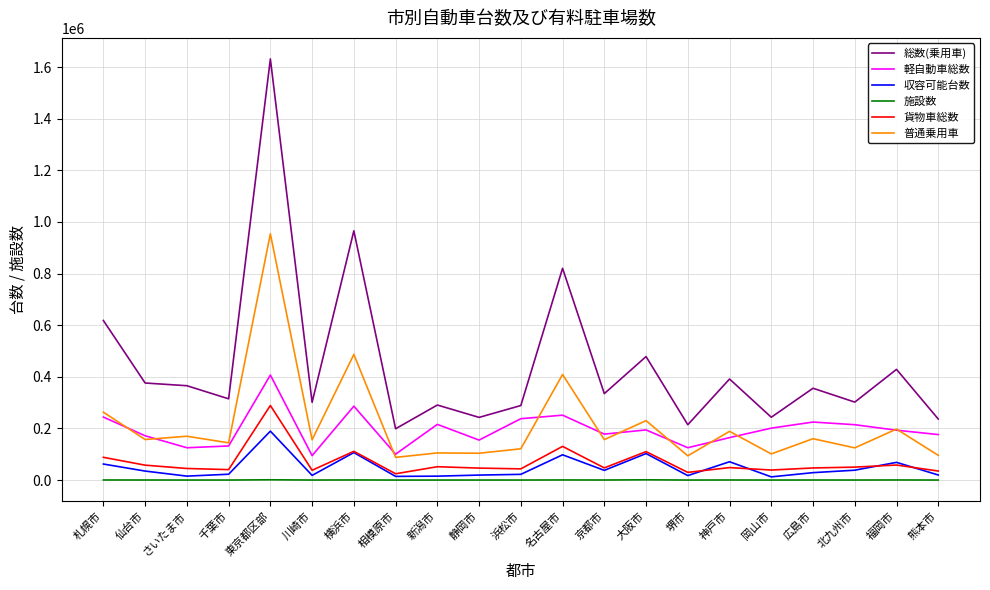

At how many categories does at least one series exceed 206193?

20